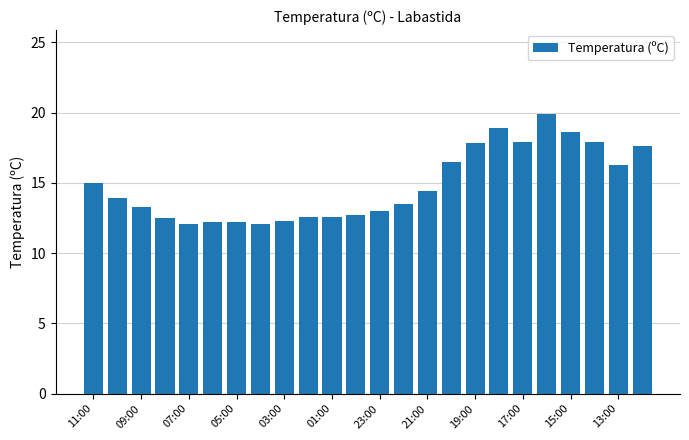

What is the value of the 12th bar from the left?

12.7